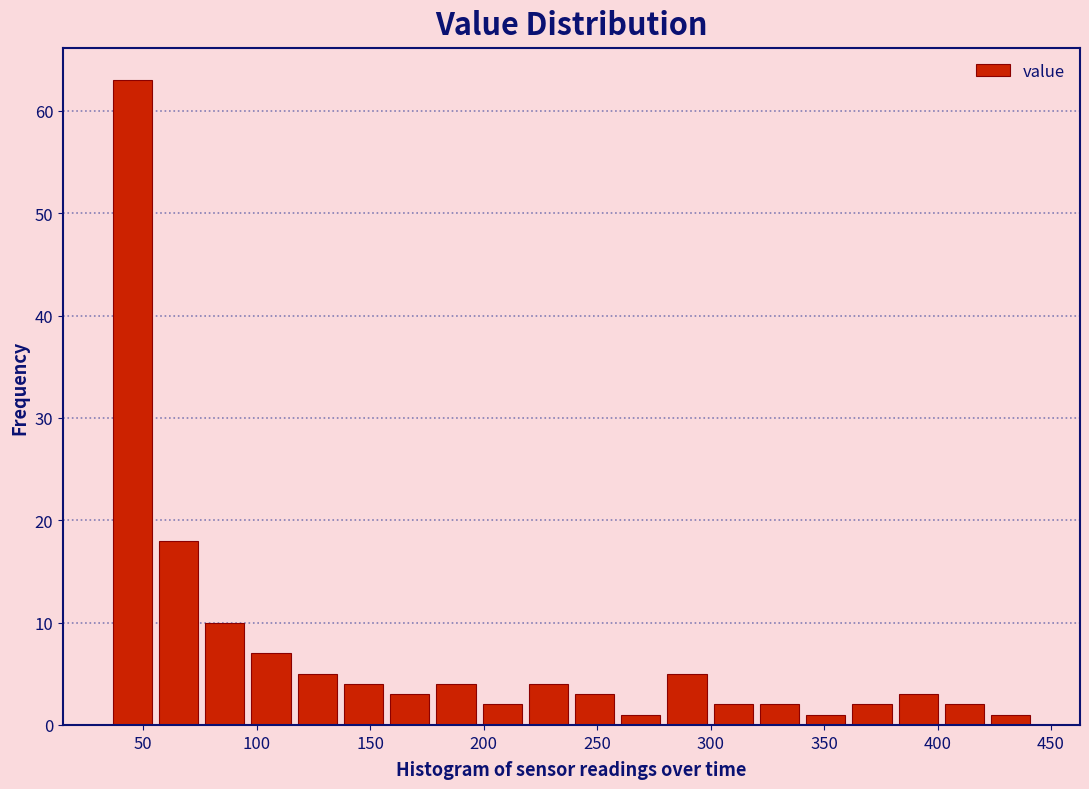

What is the height of the bar covering 280 to 300 on the x-axis? Neither the bar edges nor the heights are printed on the chart, so give them approximately, as read against the axes.

5